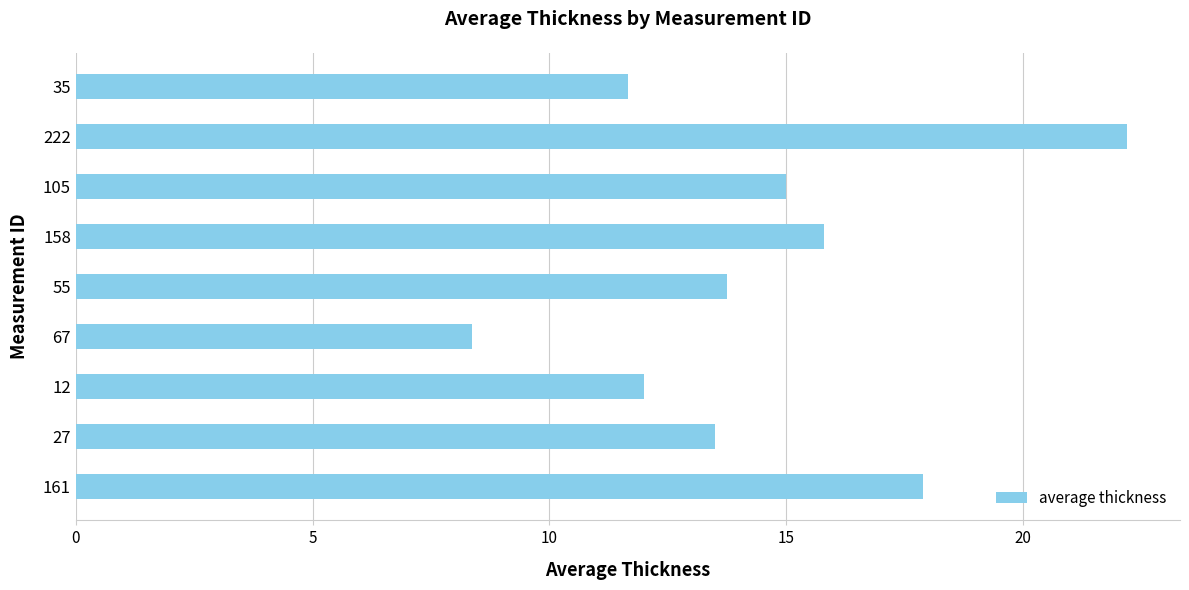

What is the difference between the maximum and second lowest values?

10.5